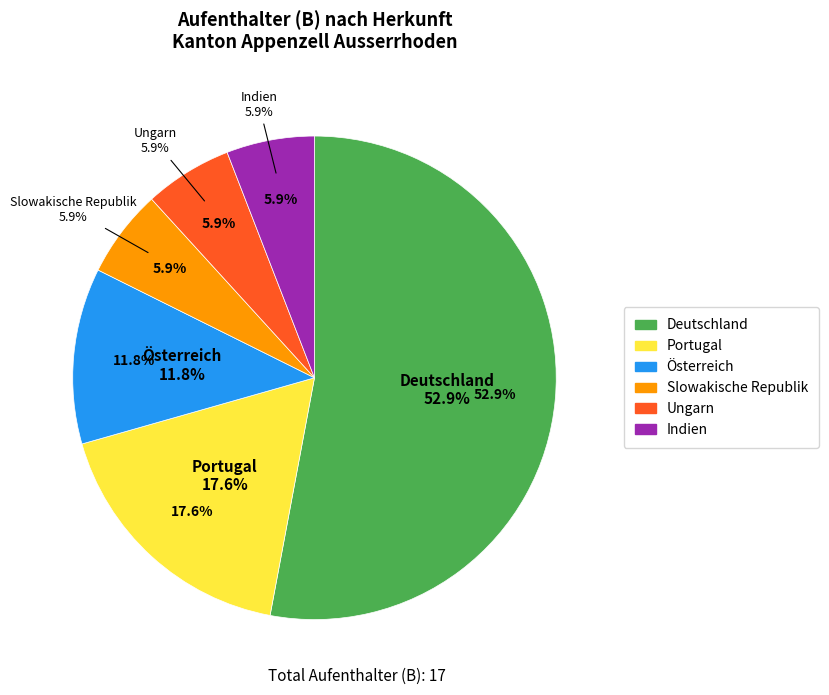

What is the smallest slice in the pie chart?

Slowakische Republik